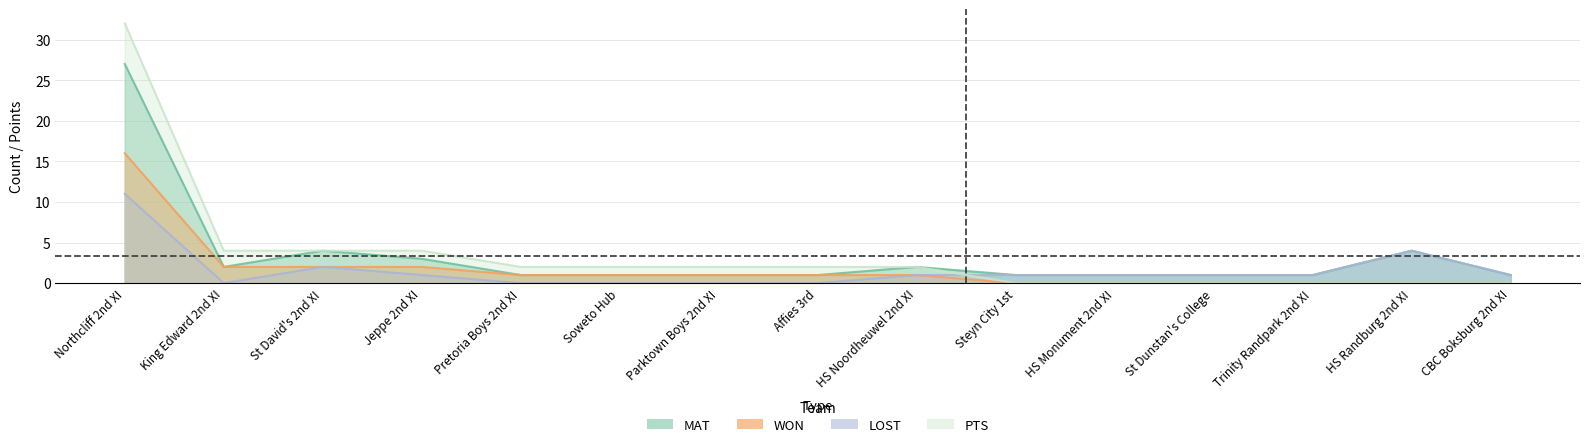

True or false: PTS has a value of 3 at Affies 3rd.

False